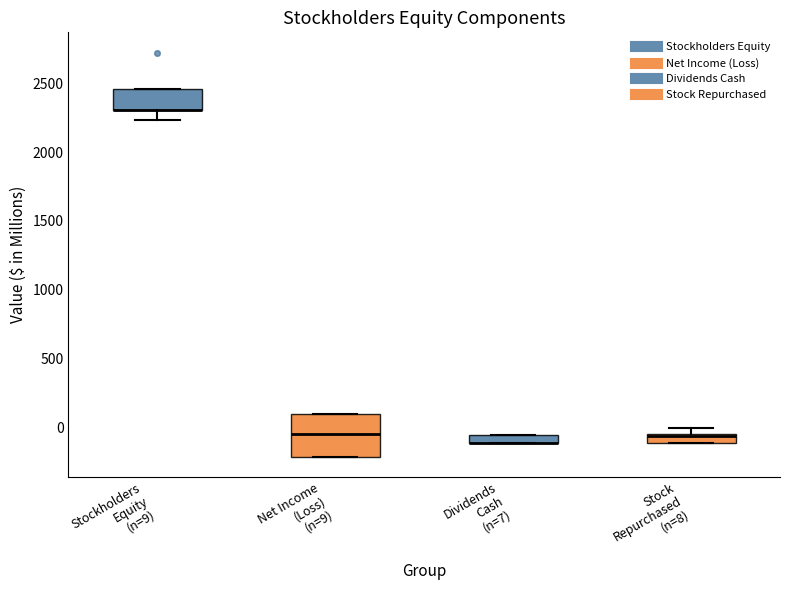

Which box is the tallest, from its lower edge to its upper edge?

Net Income (Loss) (n=9)